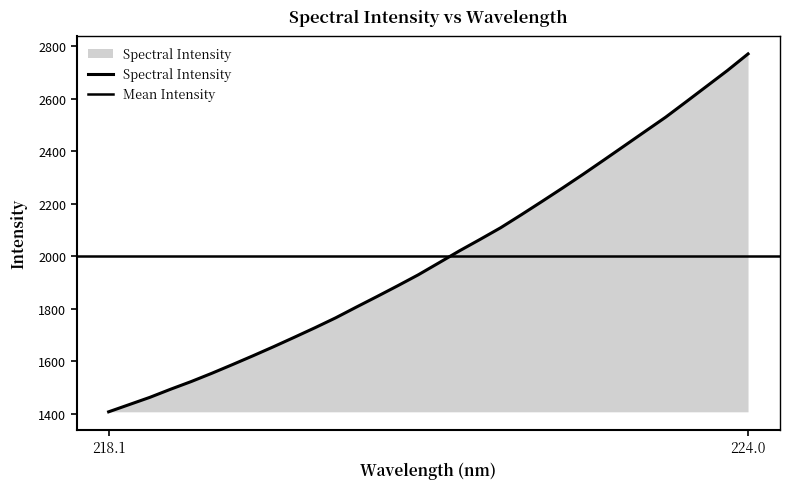

Where does the data first go above 1974?

221.1174